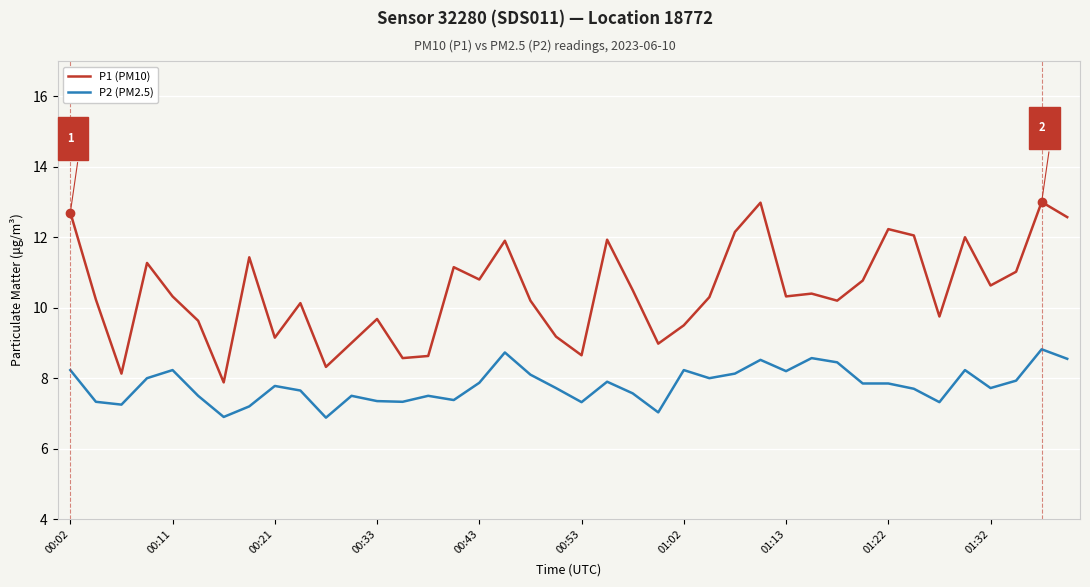

True or false: P1 (PM10) has more than 2 interior local peaks.

True